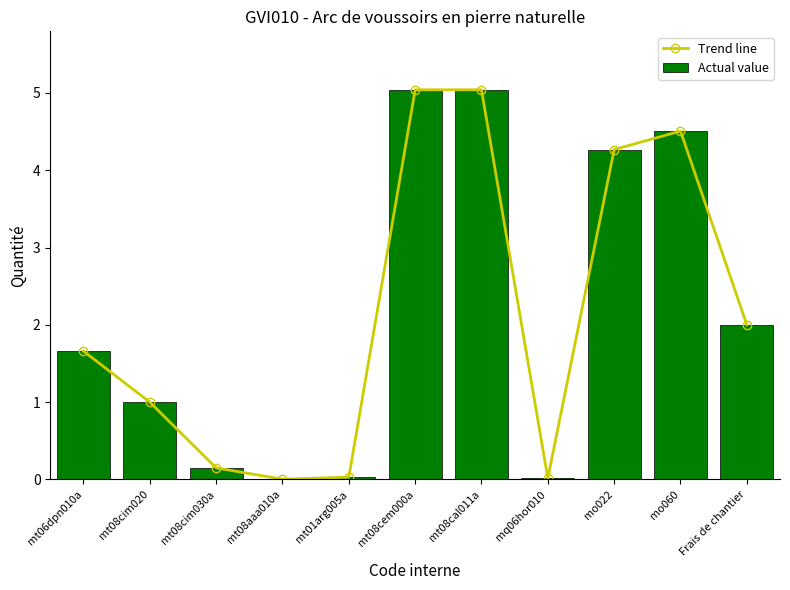

What are all the series names shown in the legend?

Trend line, Actual value